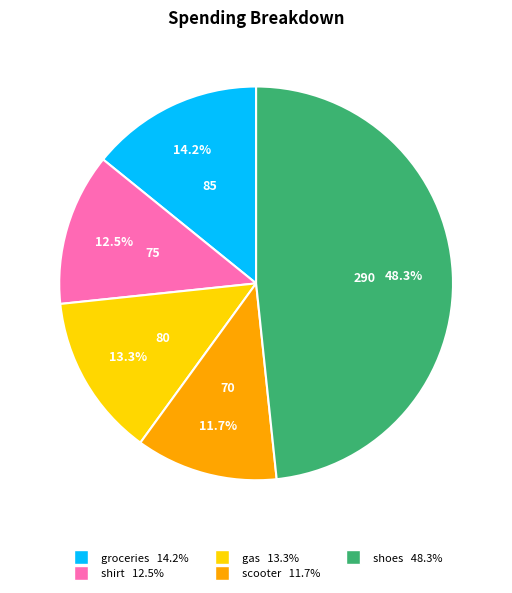

What is the ratio of the value at groceries to the value at scooter?

1.2